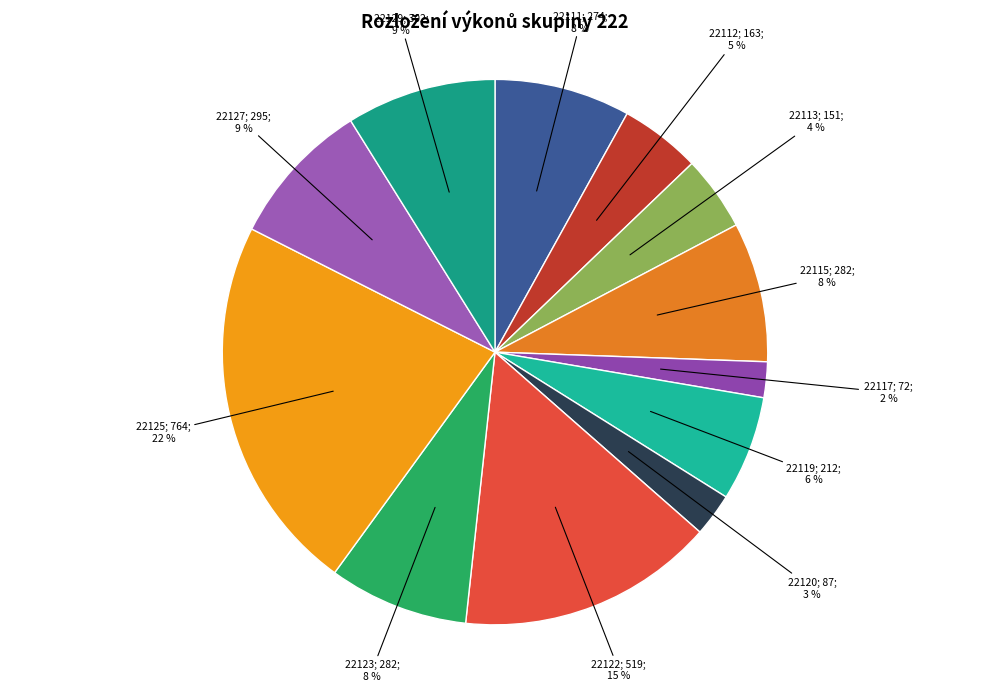

How many slices are in this pie chart?

12